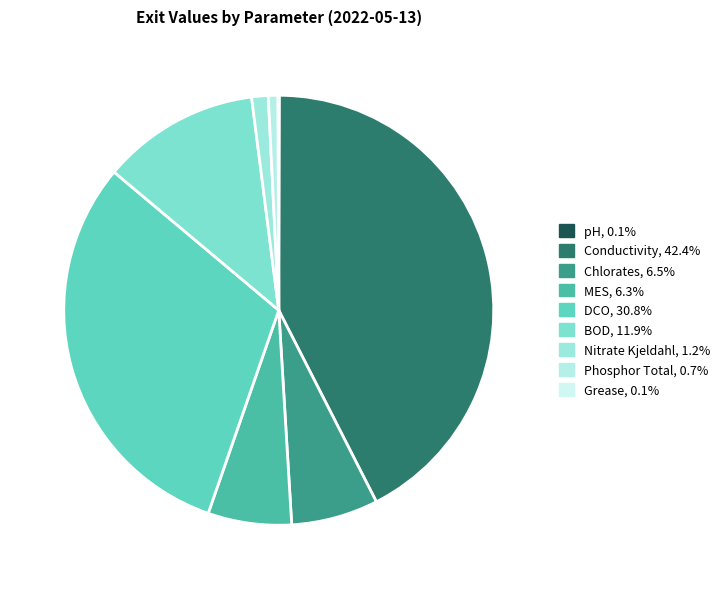

Is DCO the majority of the pie?

No